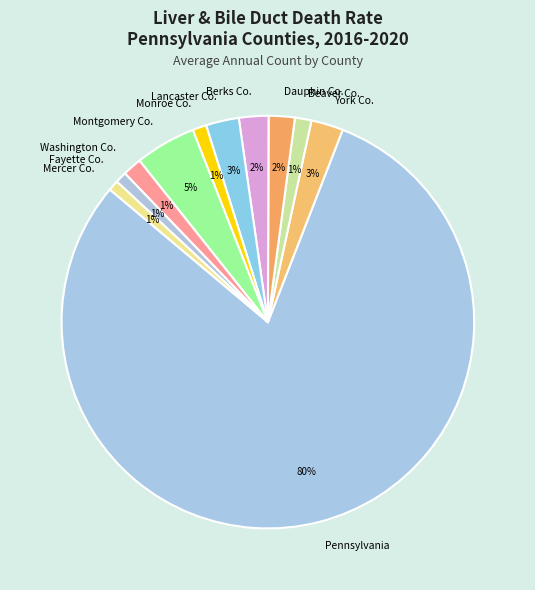

Which category accounts for the majority?

Pennsylvania